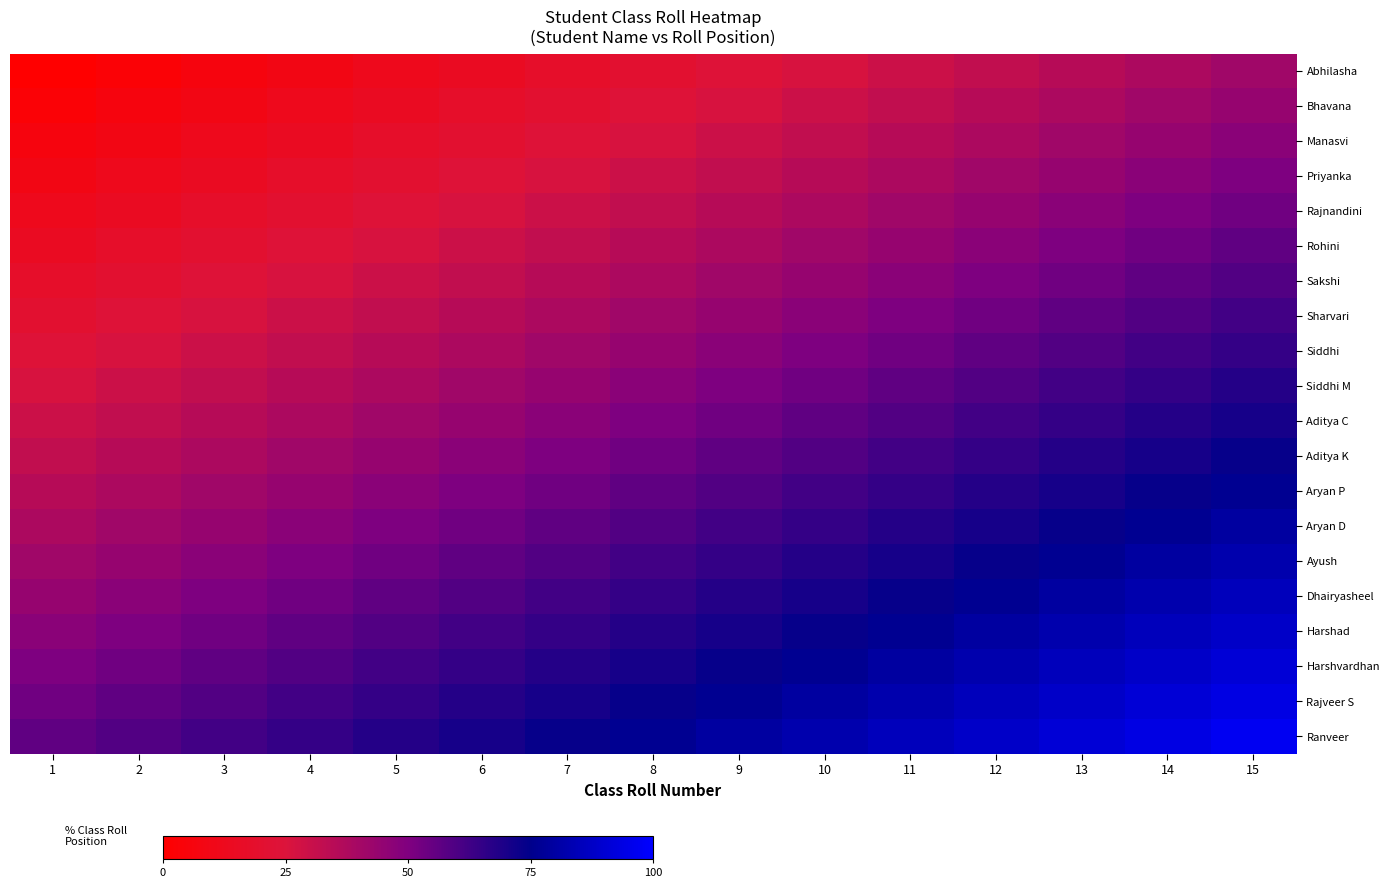

What is the spread (max minus min) of values at 4?

55.9